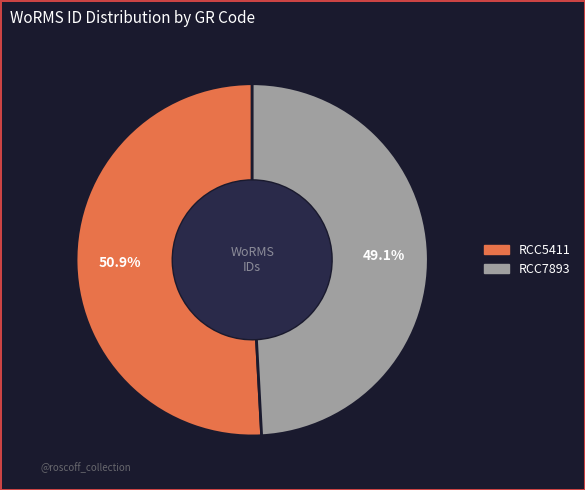

Rank the categories by value from lowest to highest.

RCC7893, RCC5411